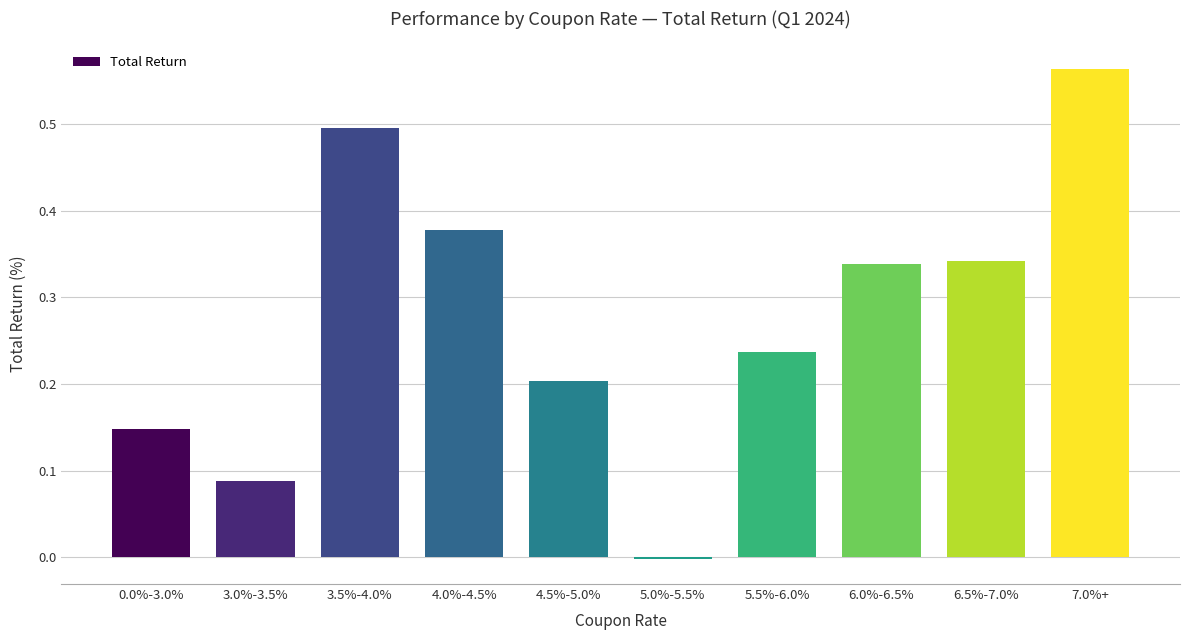

What is the label of the 6th bar from the right?

4.5%-5.0%